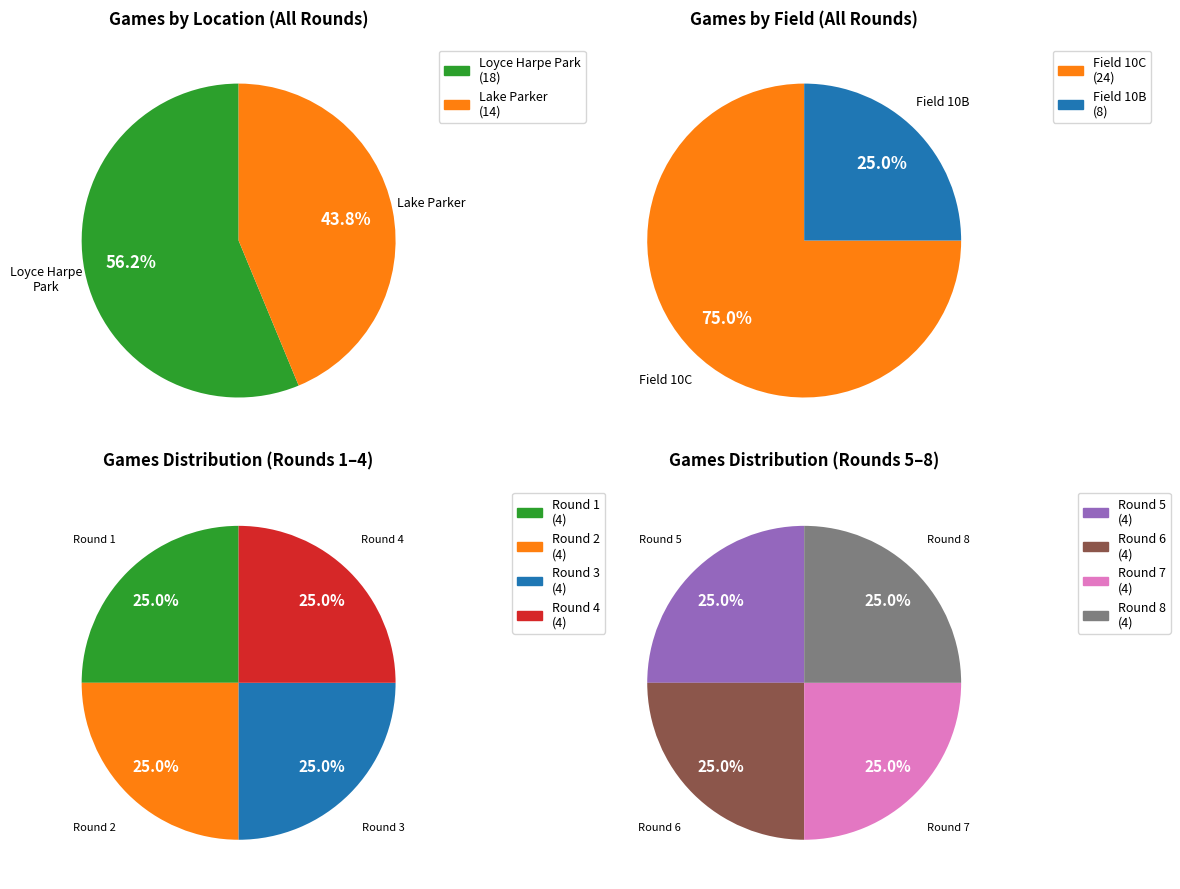

Does Lake Parker represent more than half of the total?

No